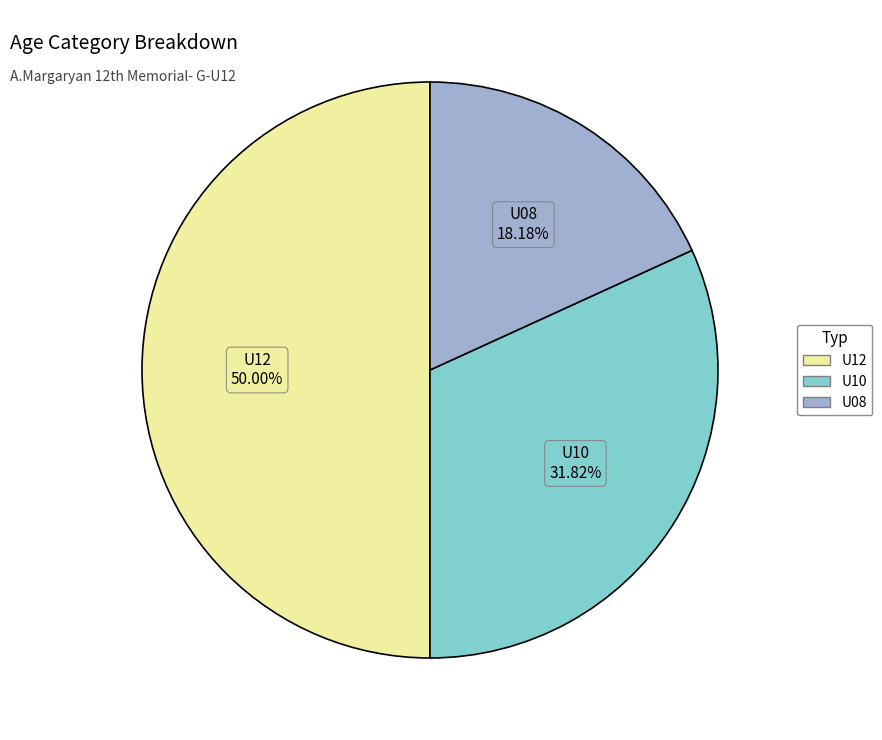

What percentage is NOT represented by U10?

68.2%